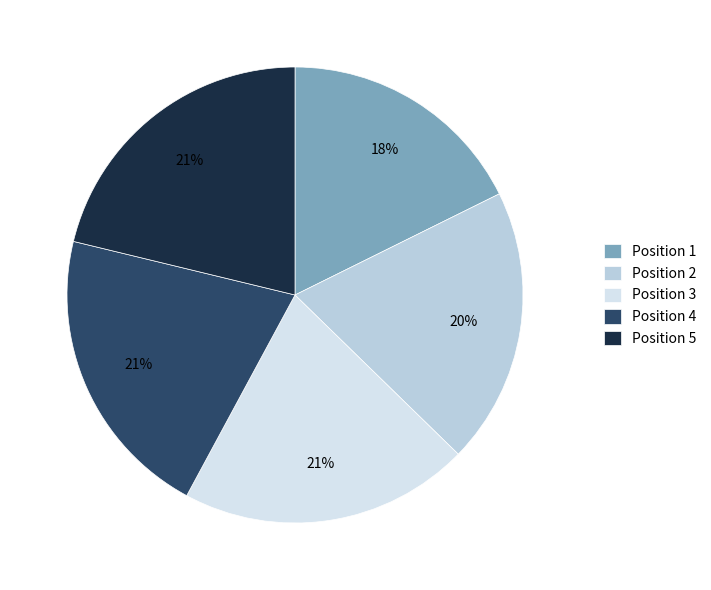

How many segments does this pie chart have?

5